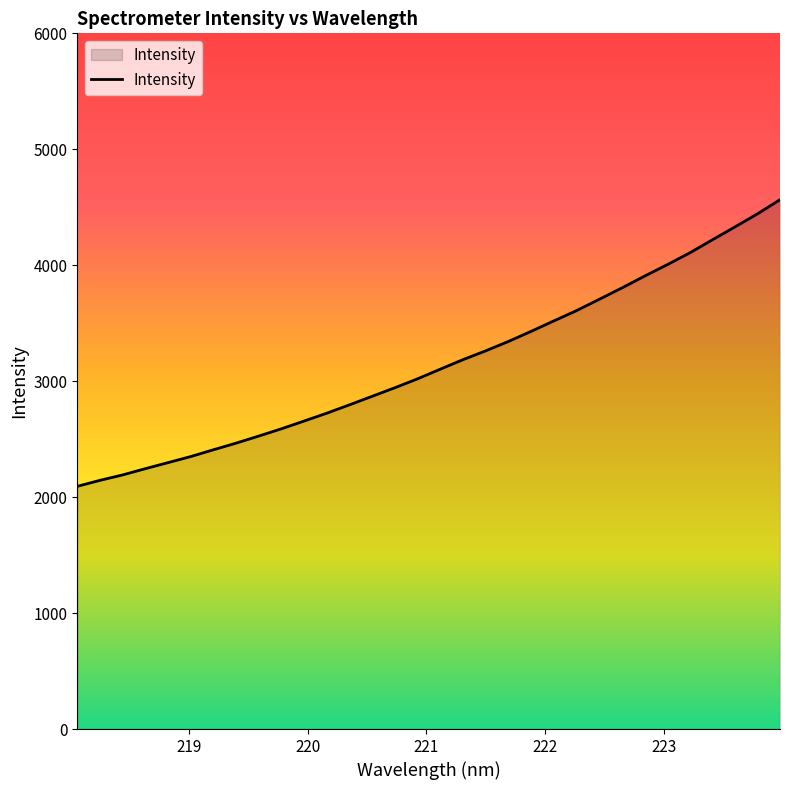

What is the smallest value displayed?

2093.2